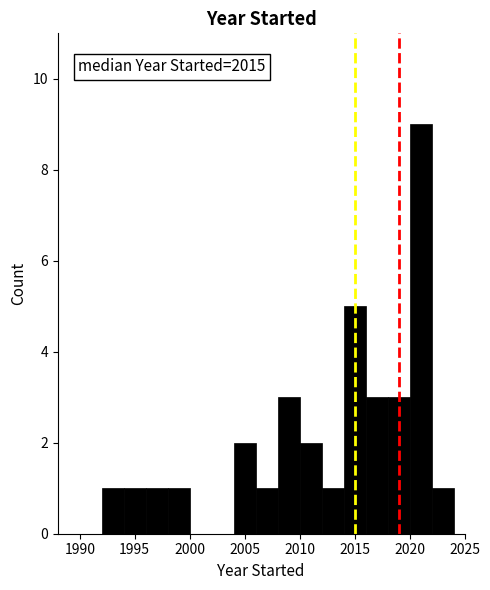

Which range on the x-axis has the tallest bar?

2020 to 2022